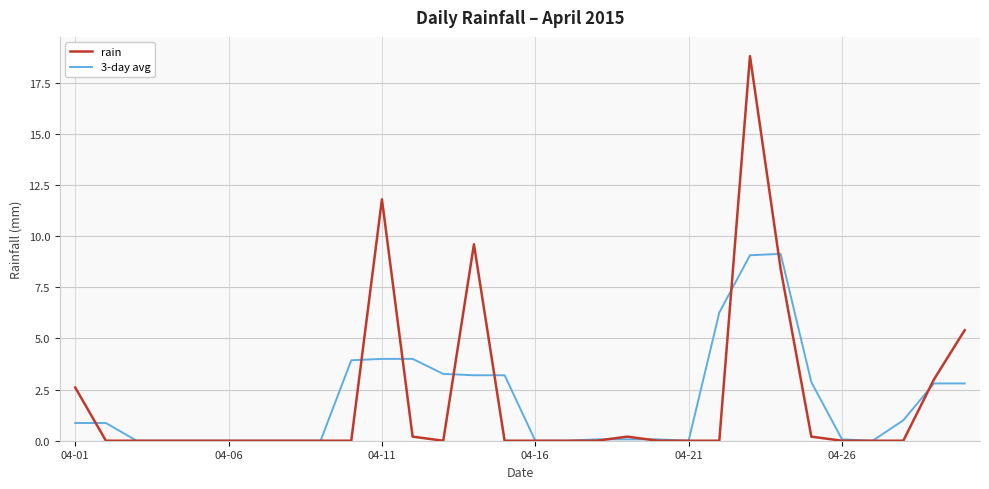

What is the greatest value displayed?

18.8